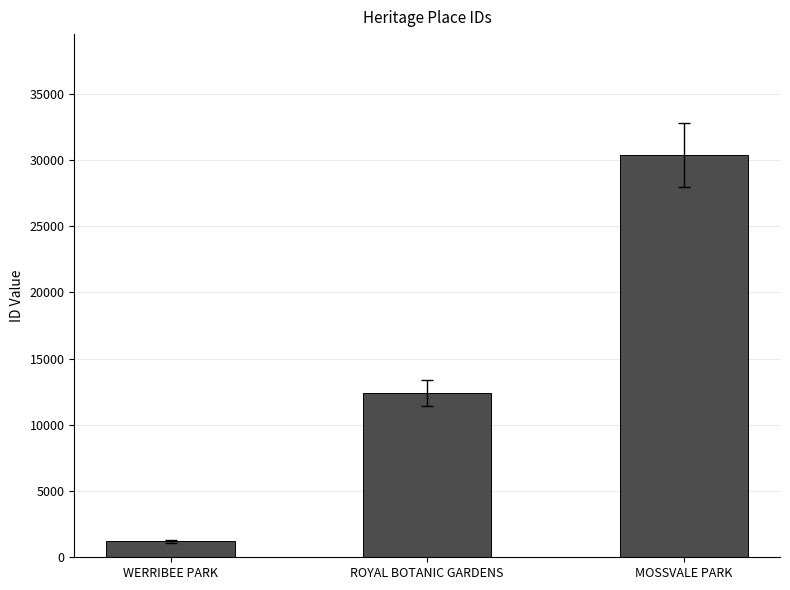

Does the chart contain any negative values?

No